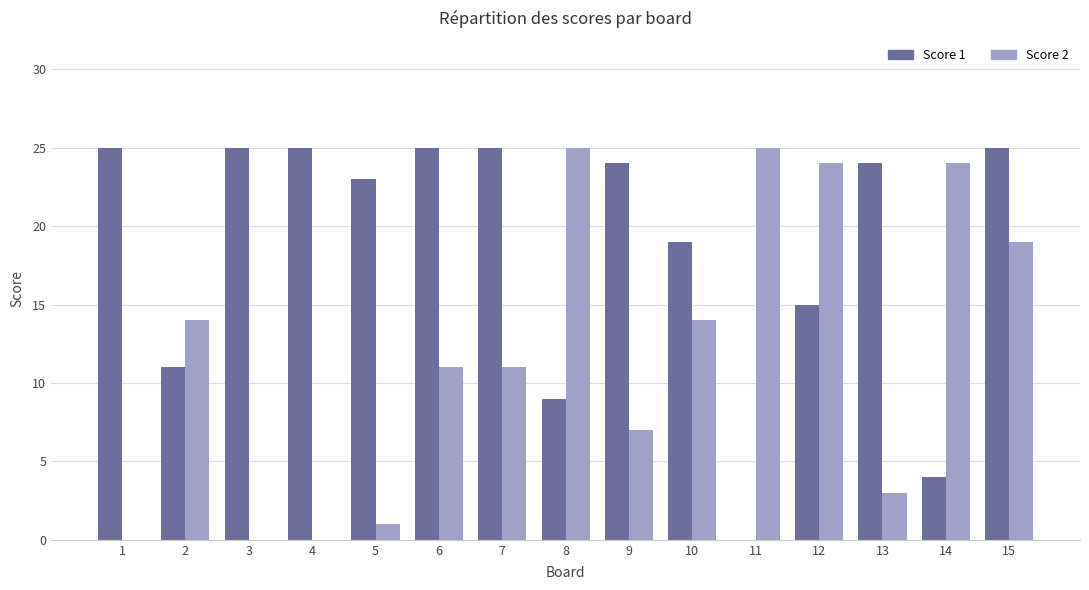

How many series are shown in this chart?

2